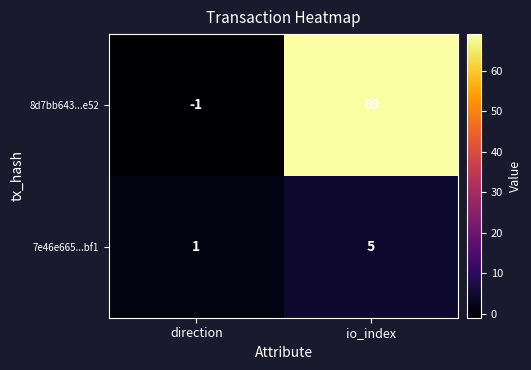

How many series are shown in this chart?

2